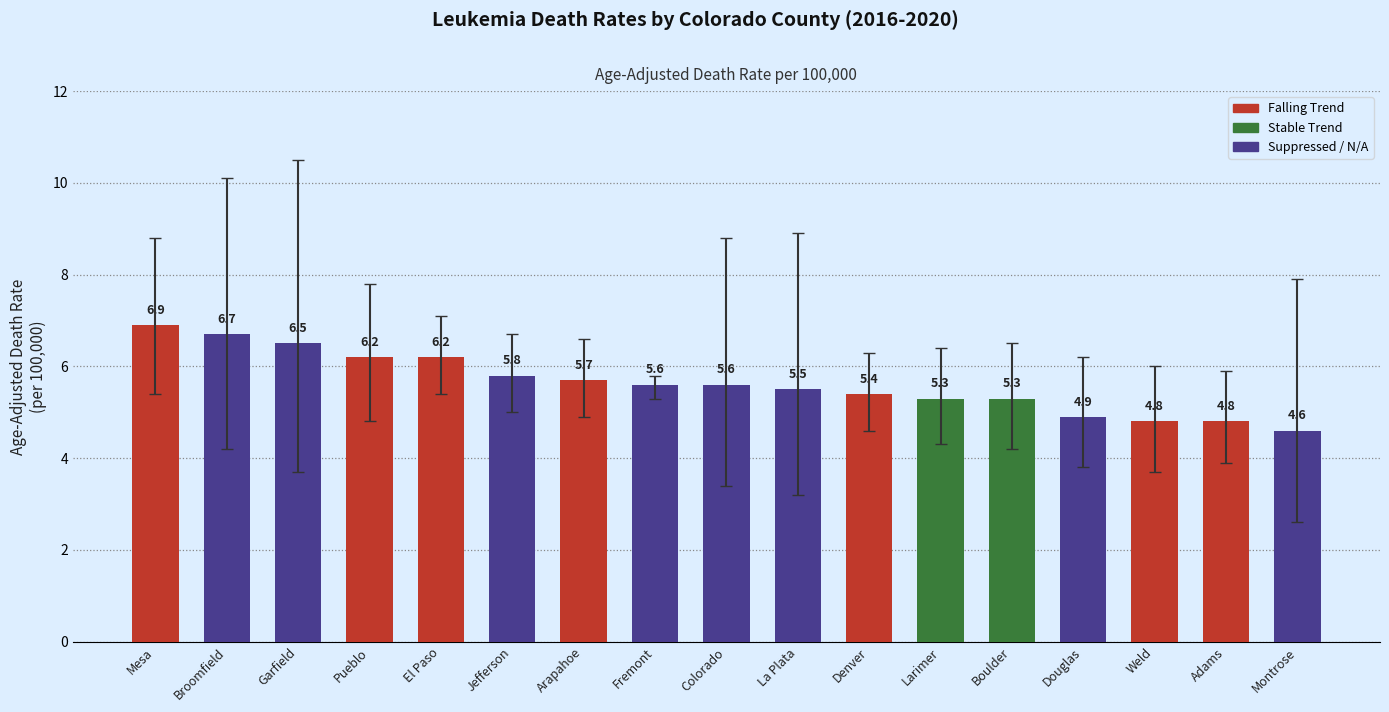

Where is the data nearest to the value 5?

Douglas